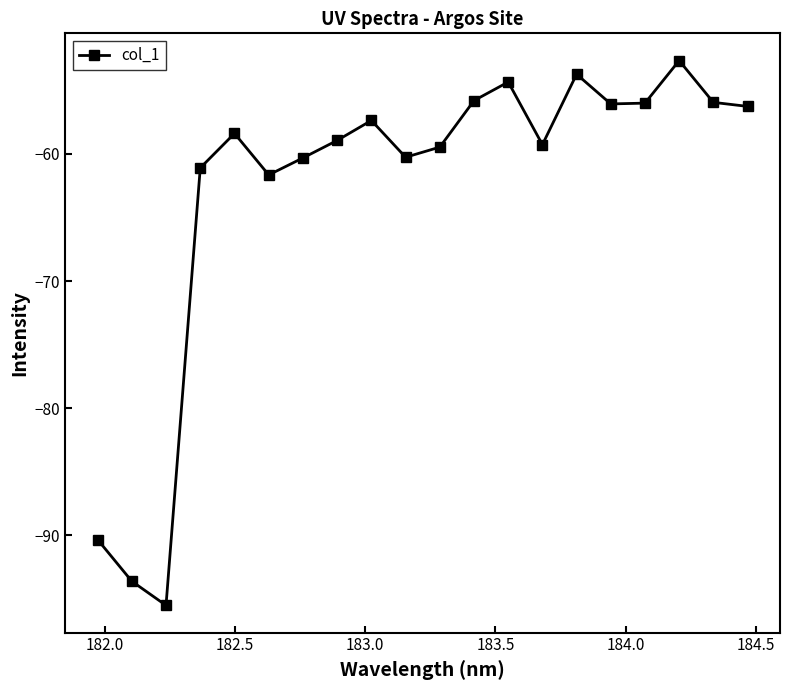

What is the average value?

-62.8